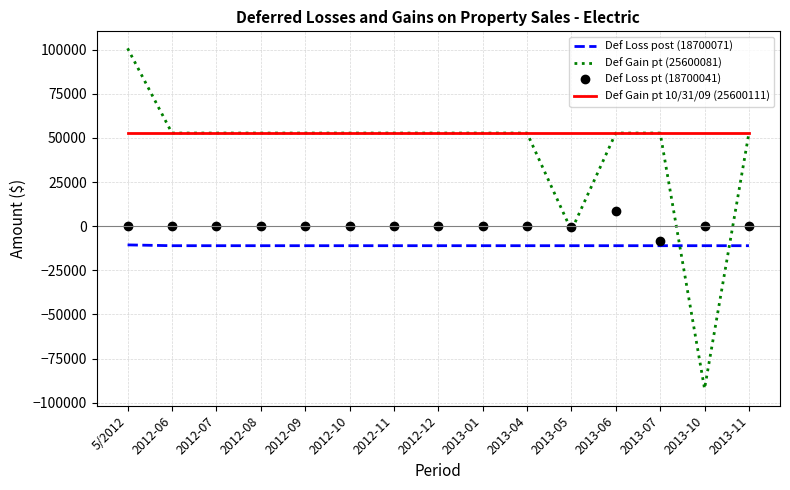

What is the total value across all series at 2013-10?

-50377.4